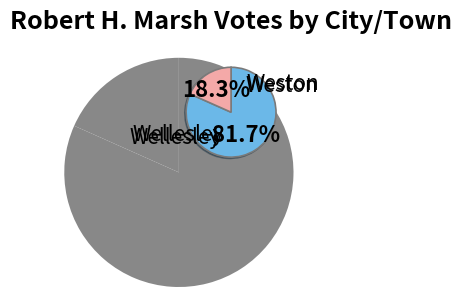

The Weston slice represents 8% of the pie. True or false?

False